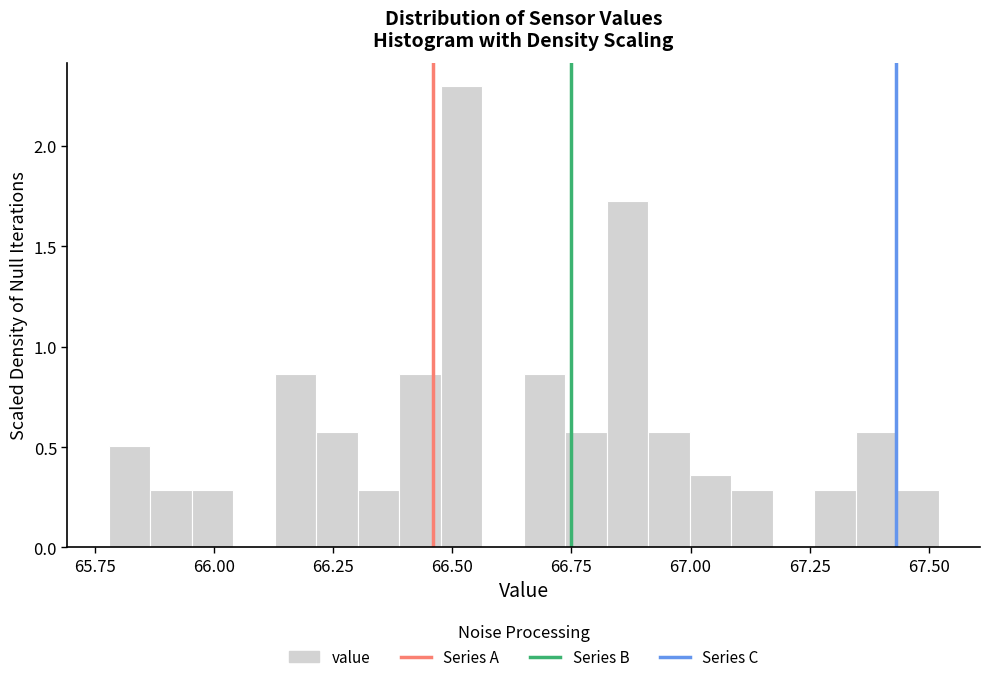

Read against the x-axis, roughly where is the centre of the tallest bar?

66.50